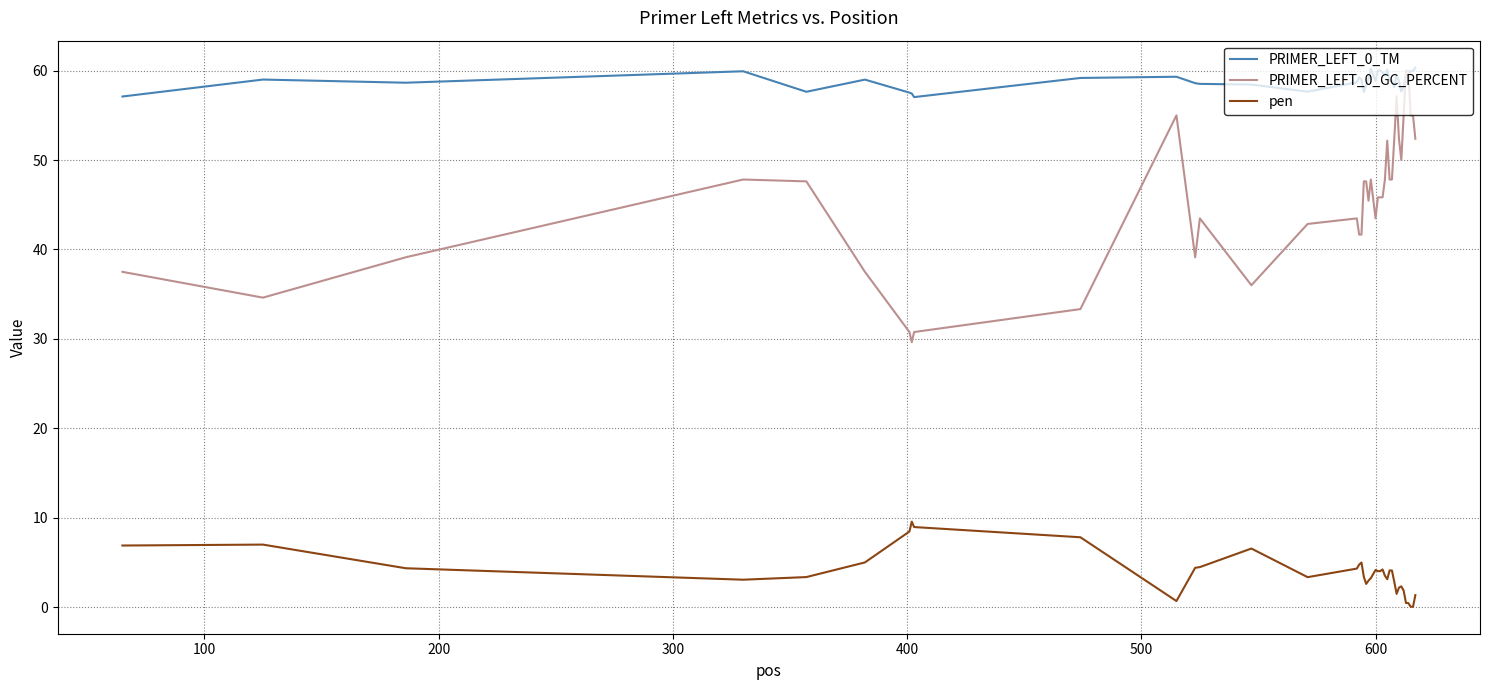

True or false: PRIMER_LEFT_0_GC_PERCENT and pen cross at least once.

False